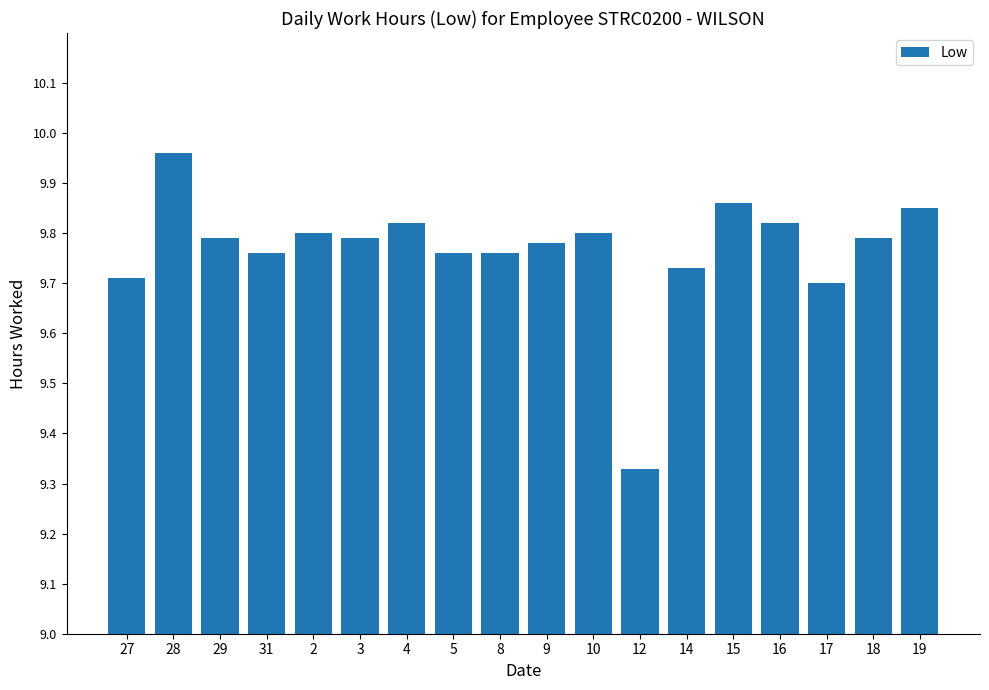

What is the label of the 13th bar from the right?

3